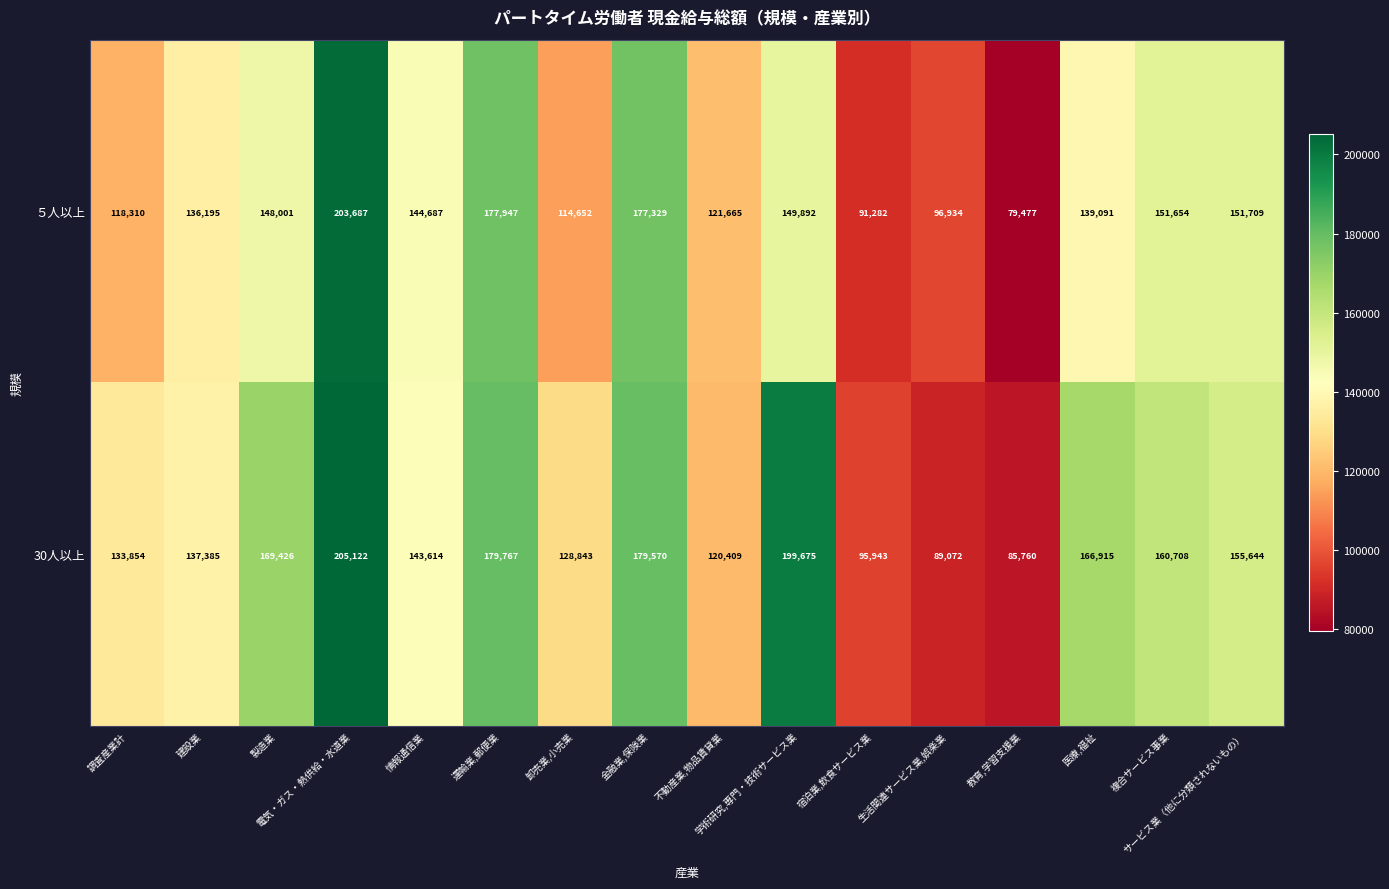

List the series in order of their peak value, lowest first.

５人以上, 30人以上